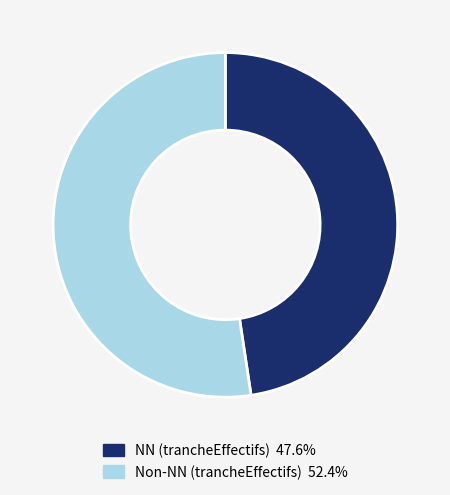

Is there any slice that represents more than half of the pie?

Yes